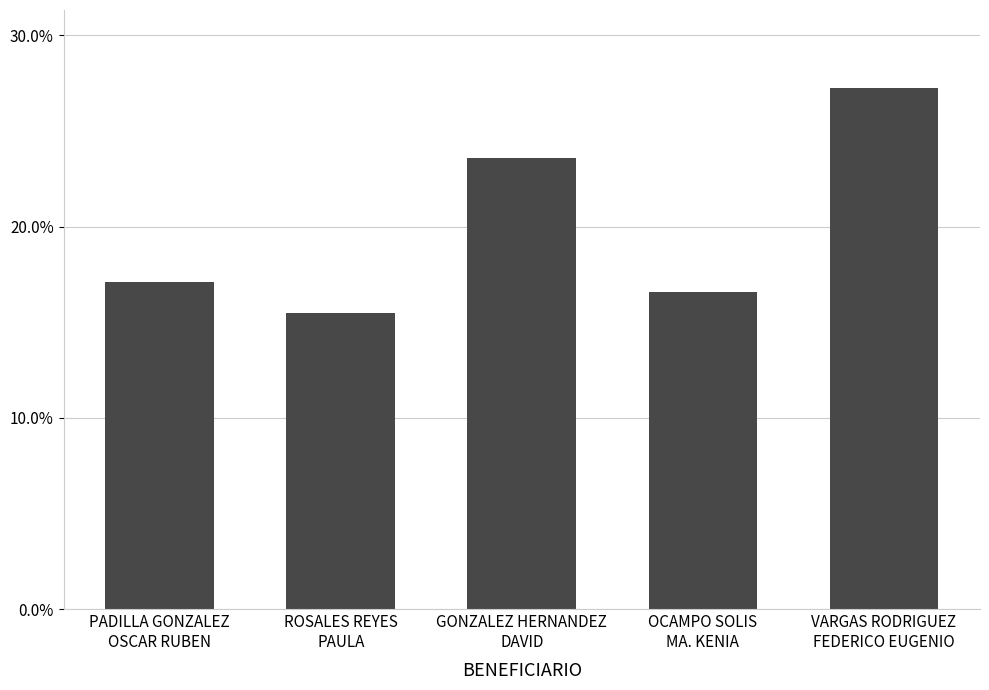

At which label is the value closest to 0?

ROSALES REYES
PAULA